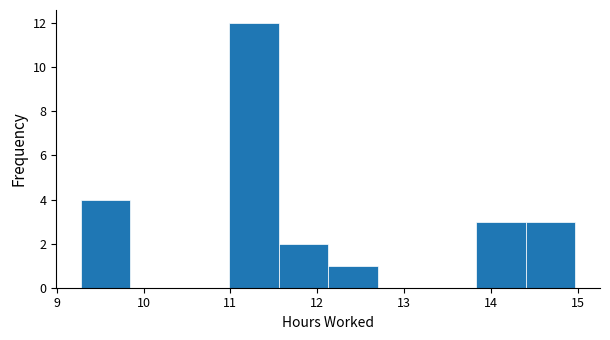

Which range on the x-axis has the tallest bar?

11.0 to 11.6